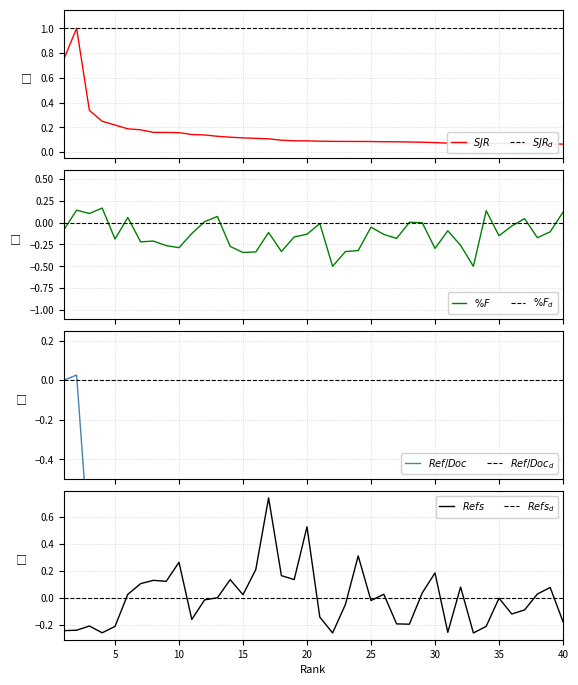

At which category is the sum across all series the highest?

2